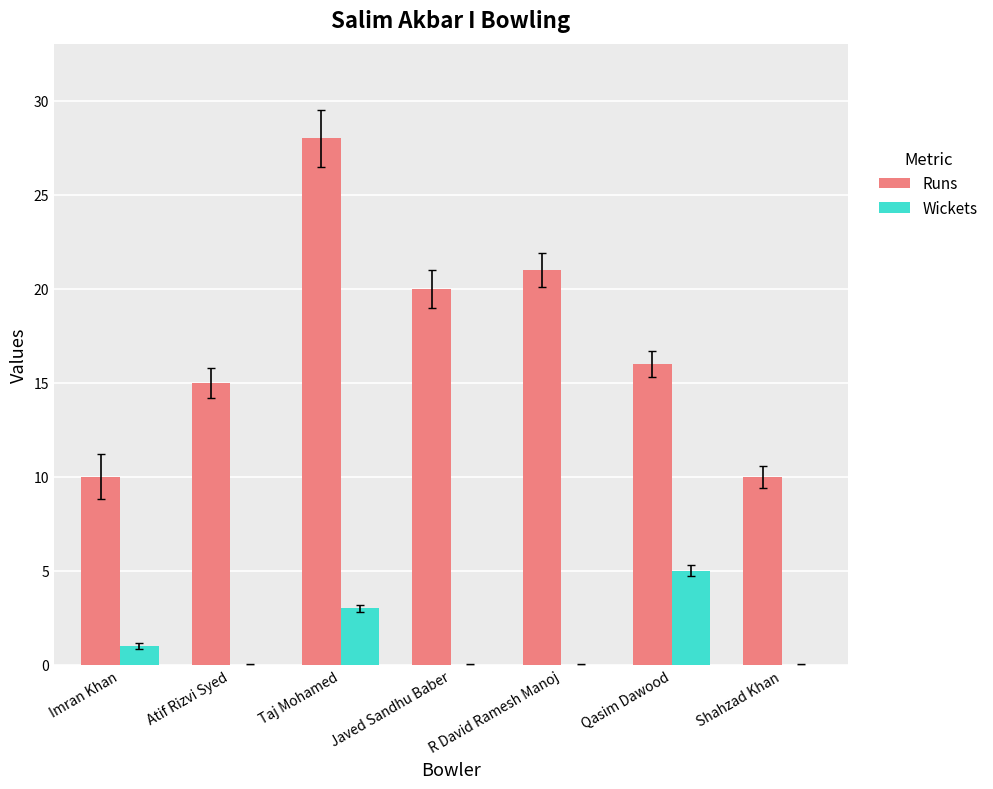

What is the maximum value shown in the chart?

28